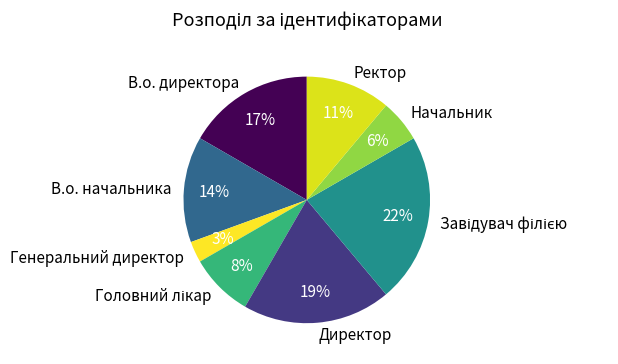

Combined, do В.о. директора and Директор account for over 50%?

No